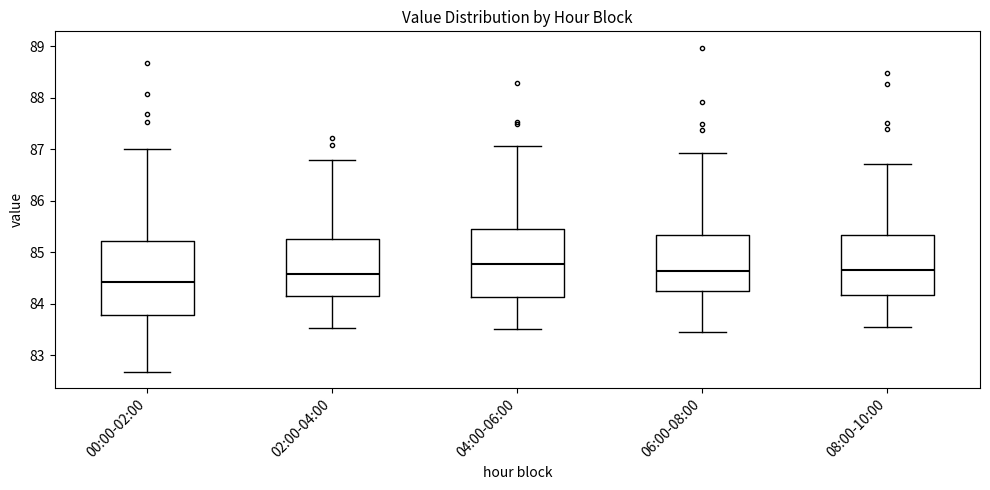

Reading left to right, transcribe this box plot: for each box, give where its median line is, the range the box spans, and where its two whiskers end, as read against the y-axis. The values are not printed on the chart, so give them approximately, as read against the axis.

00:00-02:00: median 84.4, box 83.8 to 85.2, whiskers 82.7 to 87.0
02:00-04:00: median 84.6, box 84.2 to 85.3, whiskers 83.5 to 86.8
04:00-06:00: median 84.8, box 84.1 to 85.5, whiskers 83.5 to 87.1
06:00-08:00: median 84.6, box 84.2 to 85.3, whiskers 83.5 to 86.9
08:00-10:00: median 84.7, box 84.2 to 85.3, whiskers 83.6 to 86.7